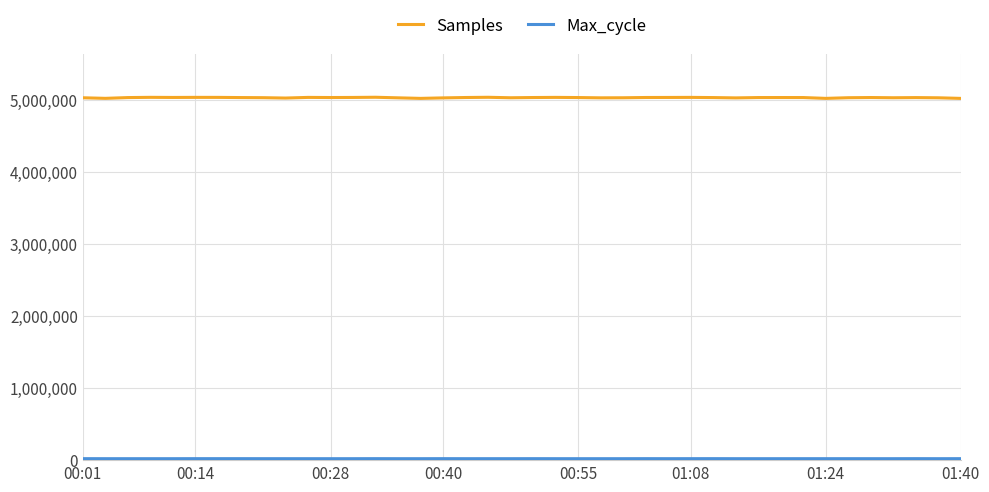

Which series has the largest total across all categories?

Samples